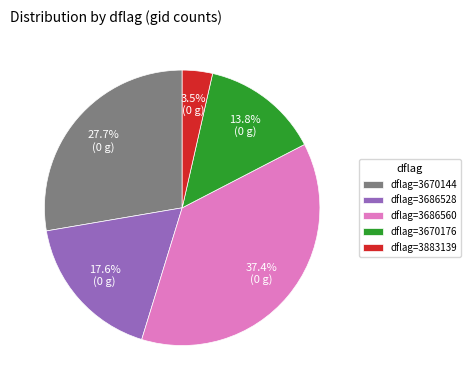

Is the sum of dflag=3883139 and dflag=3670144 greater than half?

No